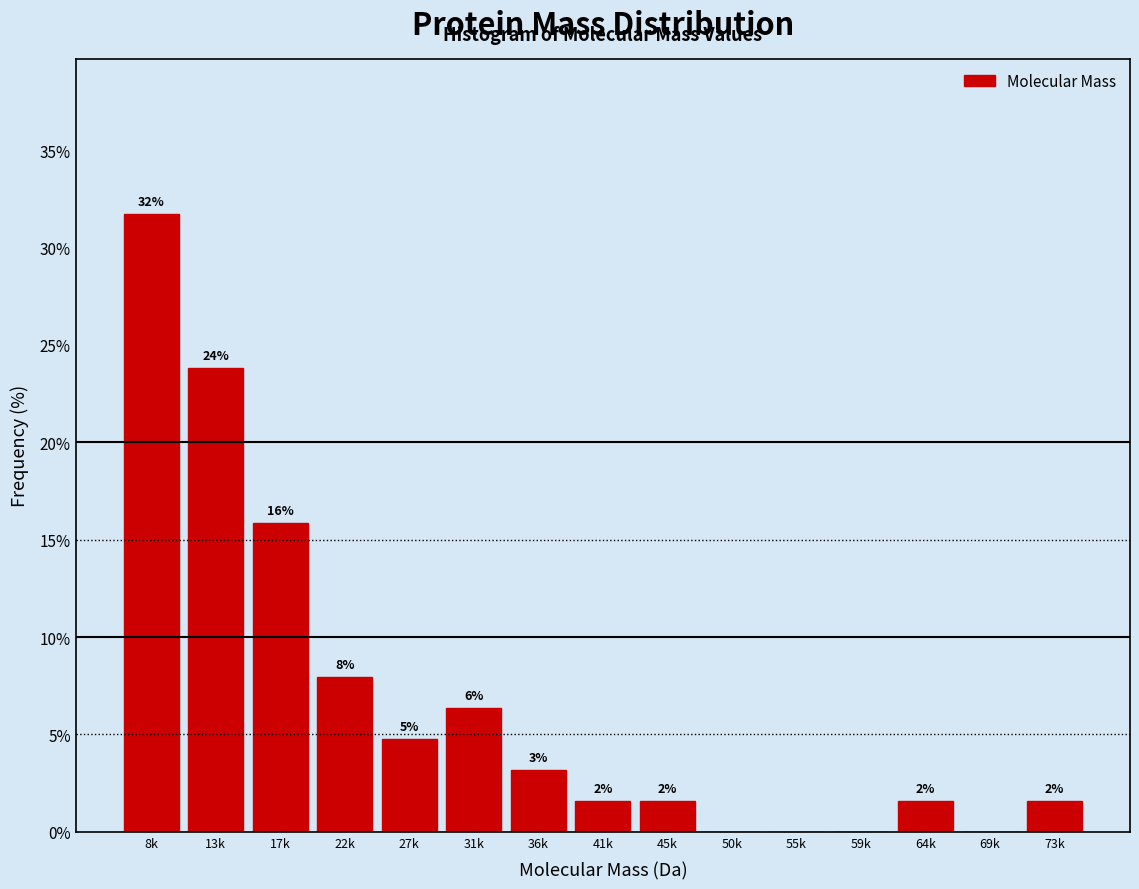

Are the bars horizontal?

No